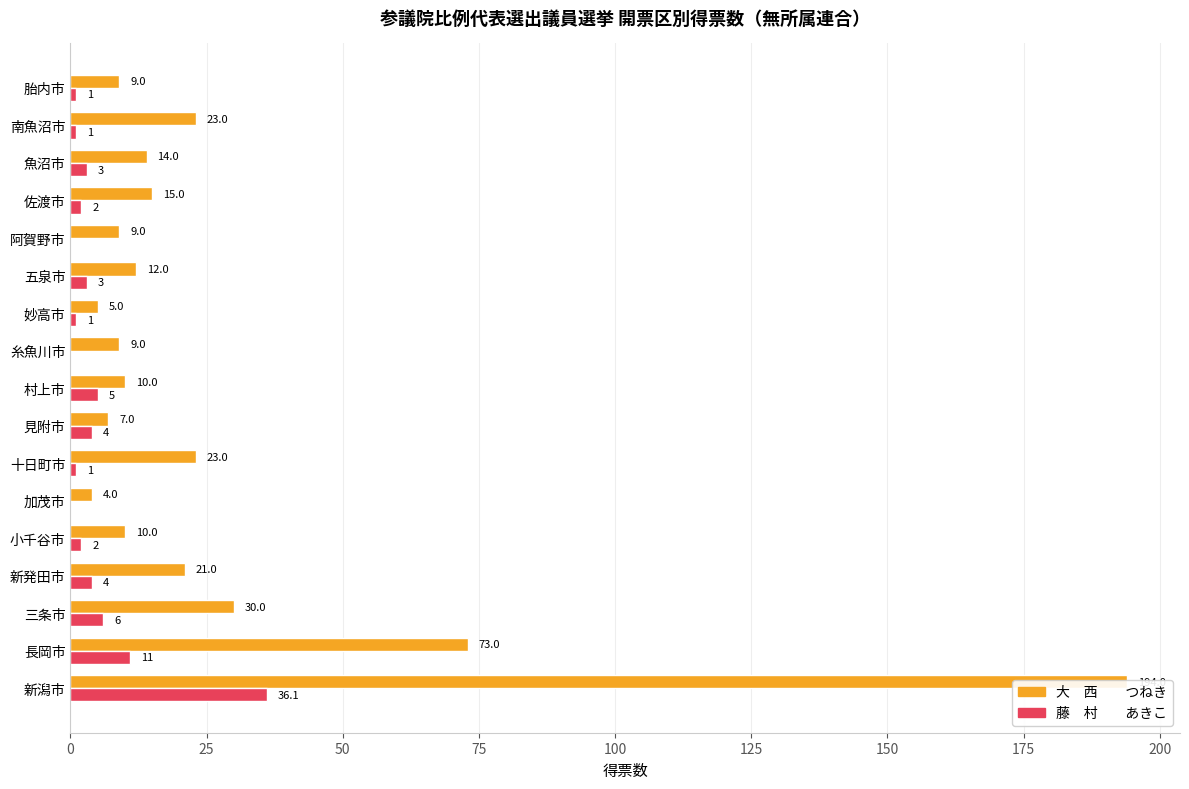

What is the highest value of the 大　西　　つねき series?

194.0